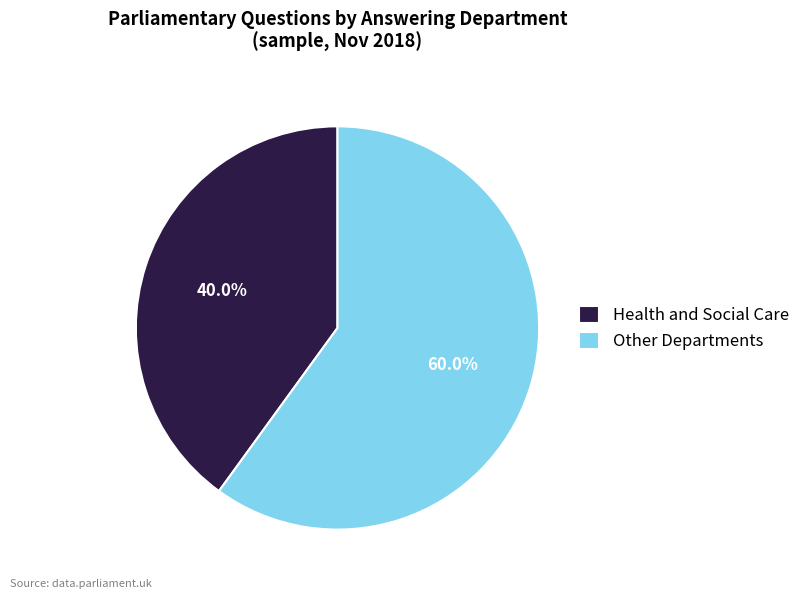

Which category has the smallest portion of the pie?

Health and Social Care